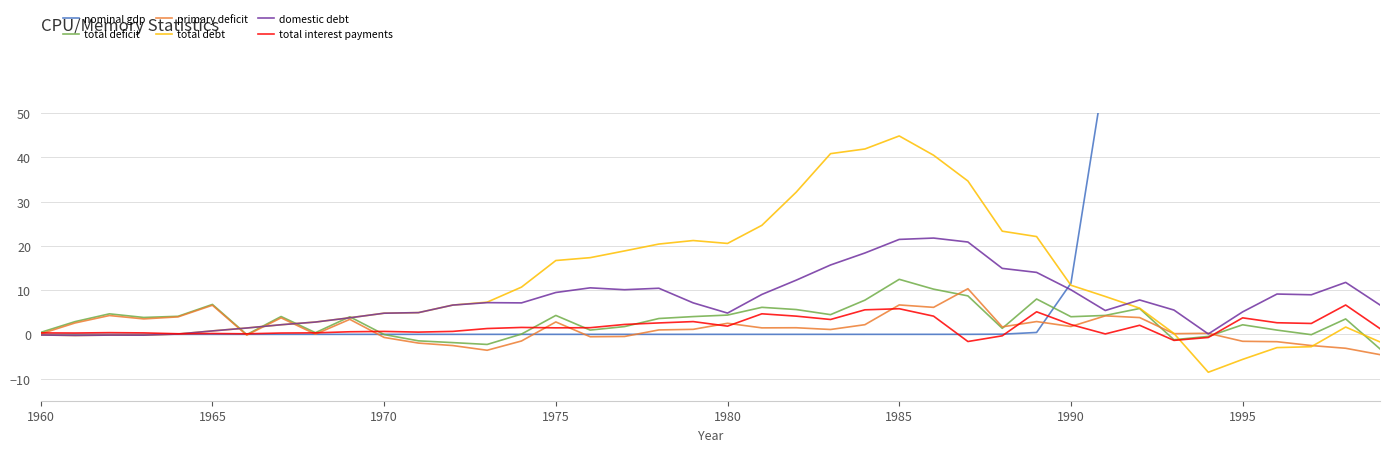

Which category has the highest value in the total deficit series?

1985